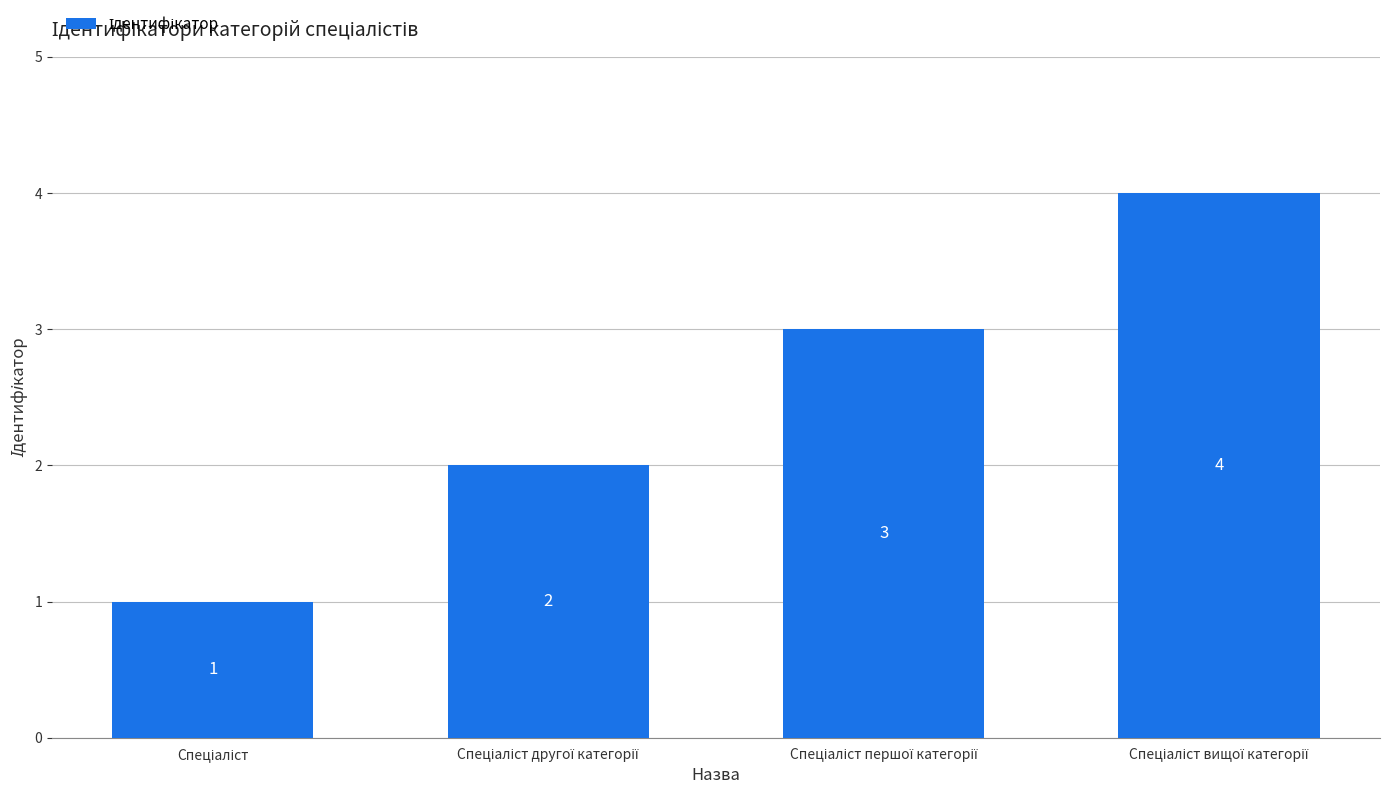

Count the values in the range 2 to 4.

3